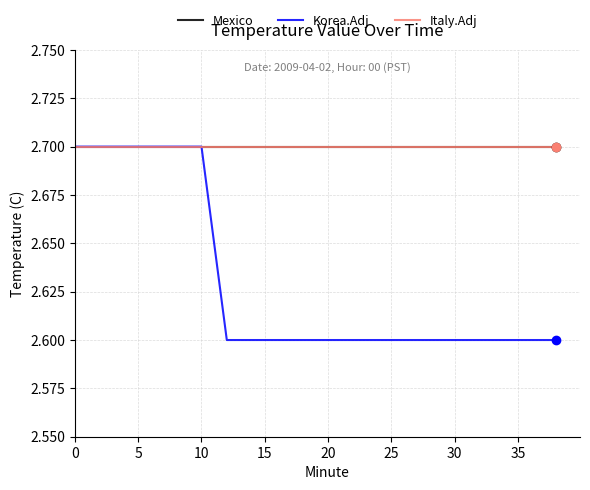

Does the chart have visible grid lines?

Yes